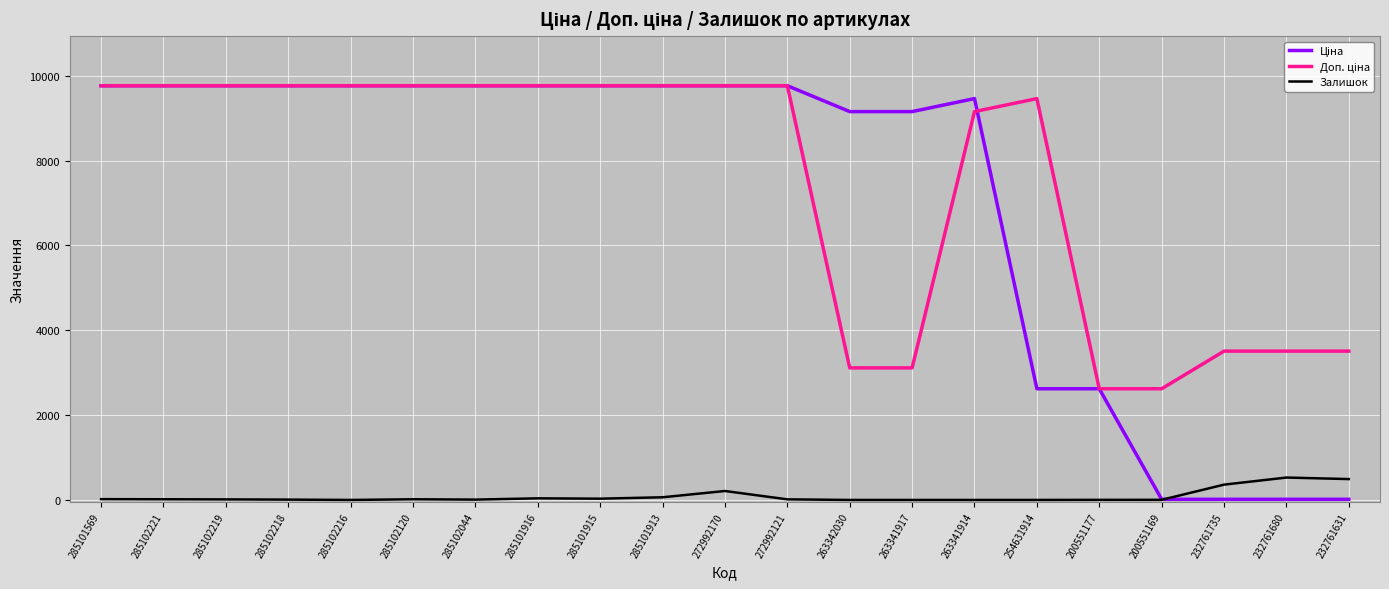

The Залишок series shows 211.0 at 272992170. True or false?

True